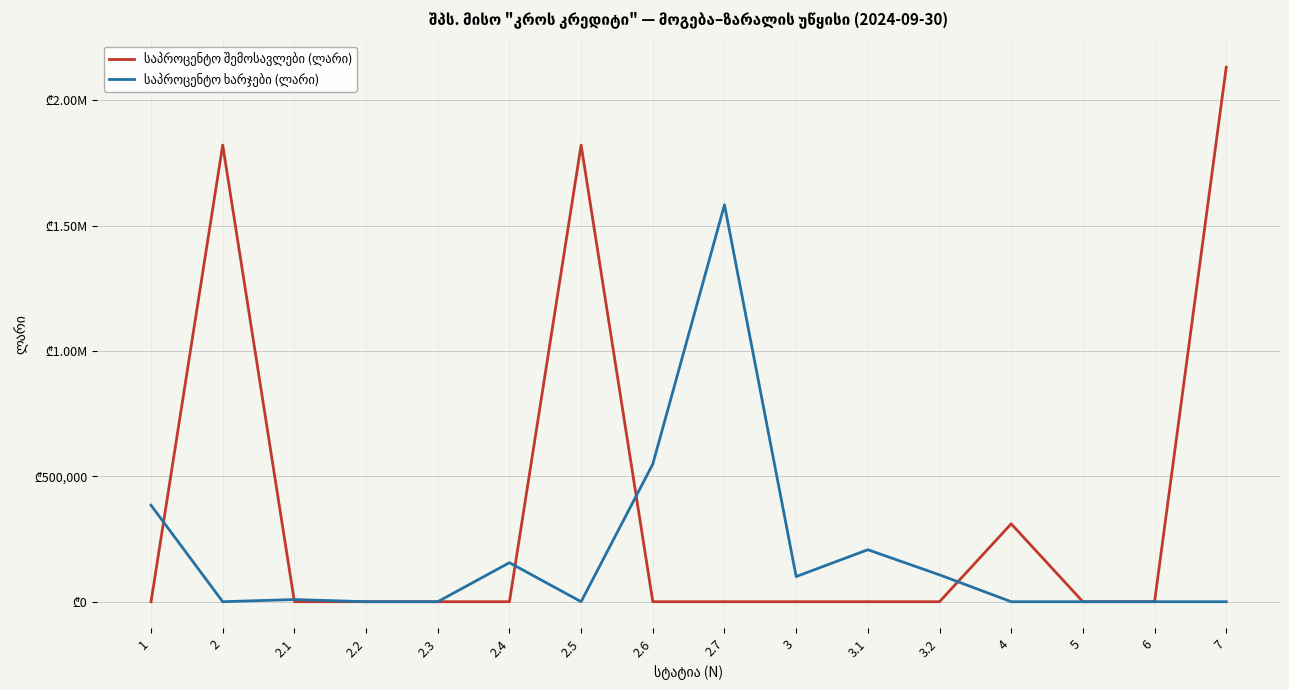

How many positive values does the საპროცენტო შემოსავლები (ლარი) series have?

4